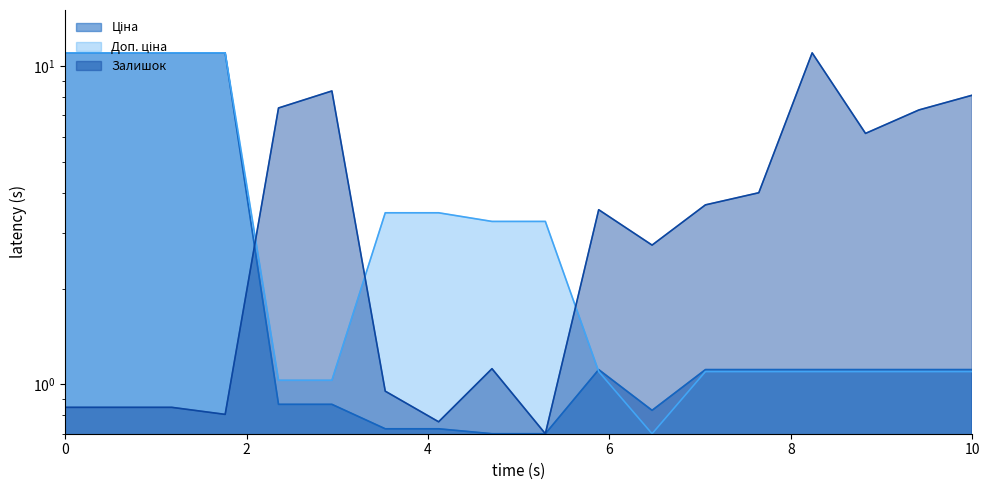

What is the minimum value for Ціна?

0.7